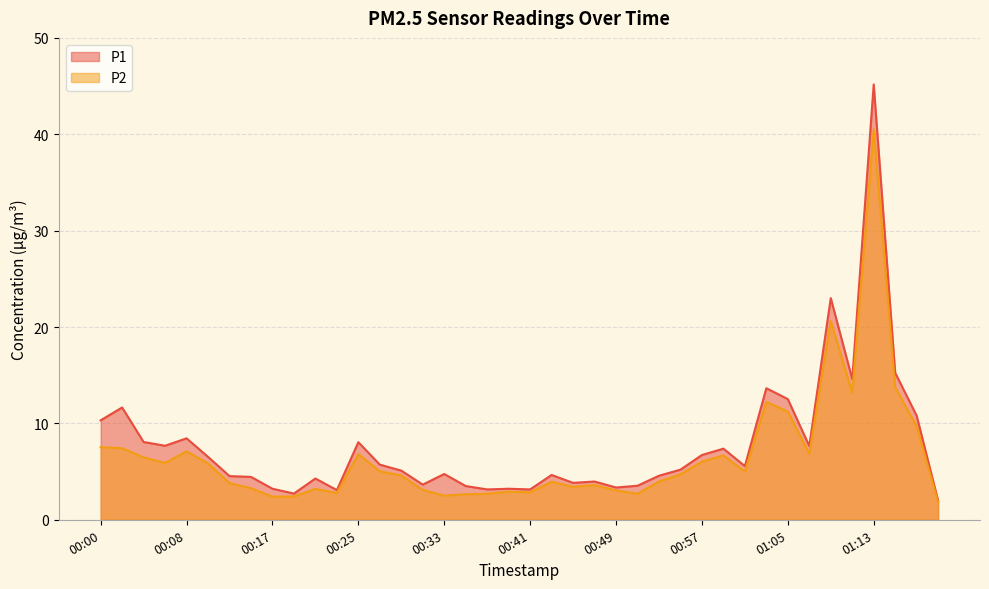

Is the value of P2 at 00:55 greater than the value of P1 at 01:09?

No